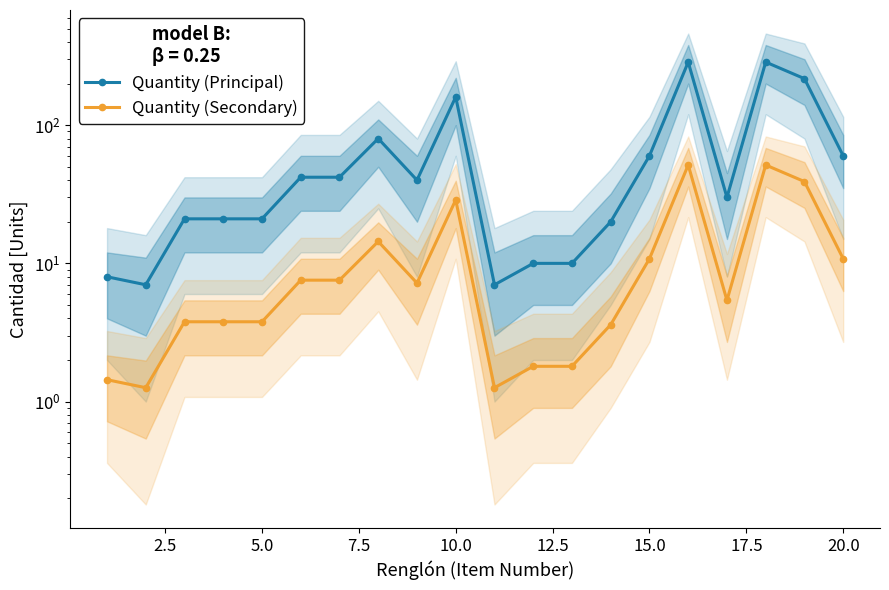

What is the spread (max minus min) of values at 5.0?

17.2